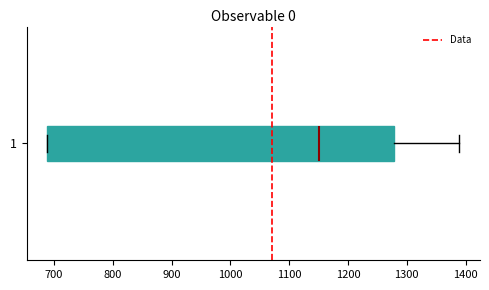

Transcribe this box plot: give where the median line is, the range the box spans, and where the two whiskers end, as read against the x-axis. The values are not printed on the chart, so give them approximately, as read against the axis.

median 1150, box 690 to 1280, whiskers 690 to 1390